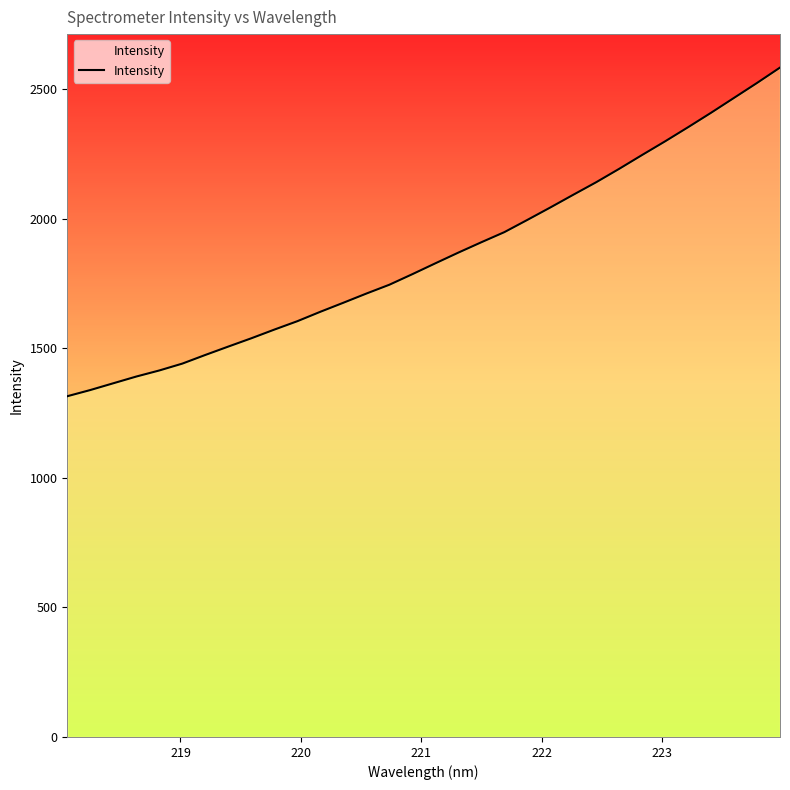

What is the difference between the maximum and minimum values?

1268.9